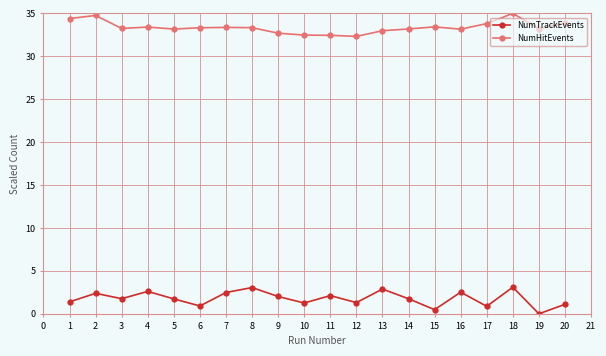

What are all the series names shown in the legend?

NumTrackEvents, NumHitEvents